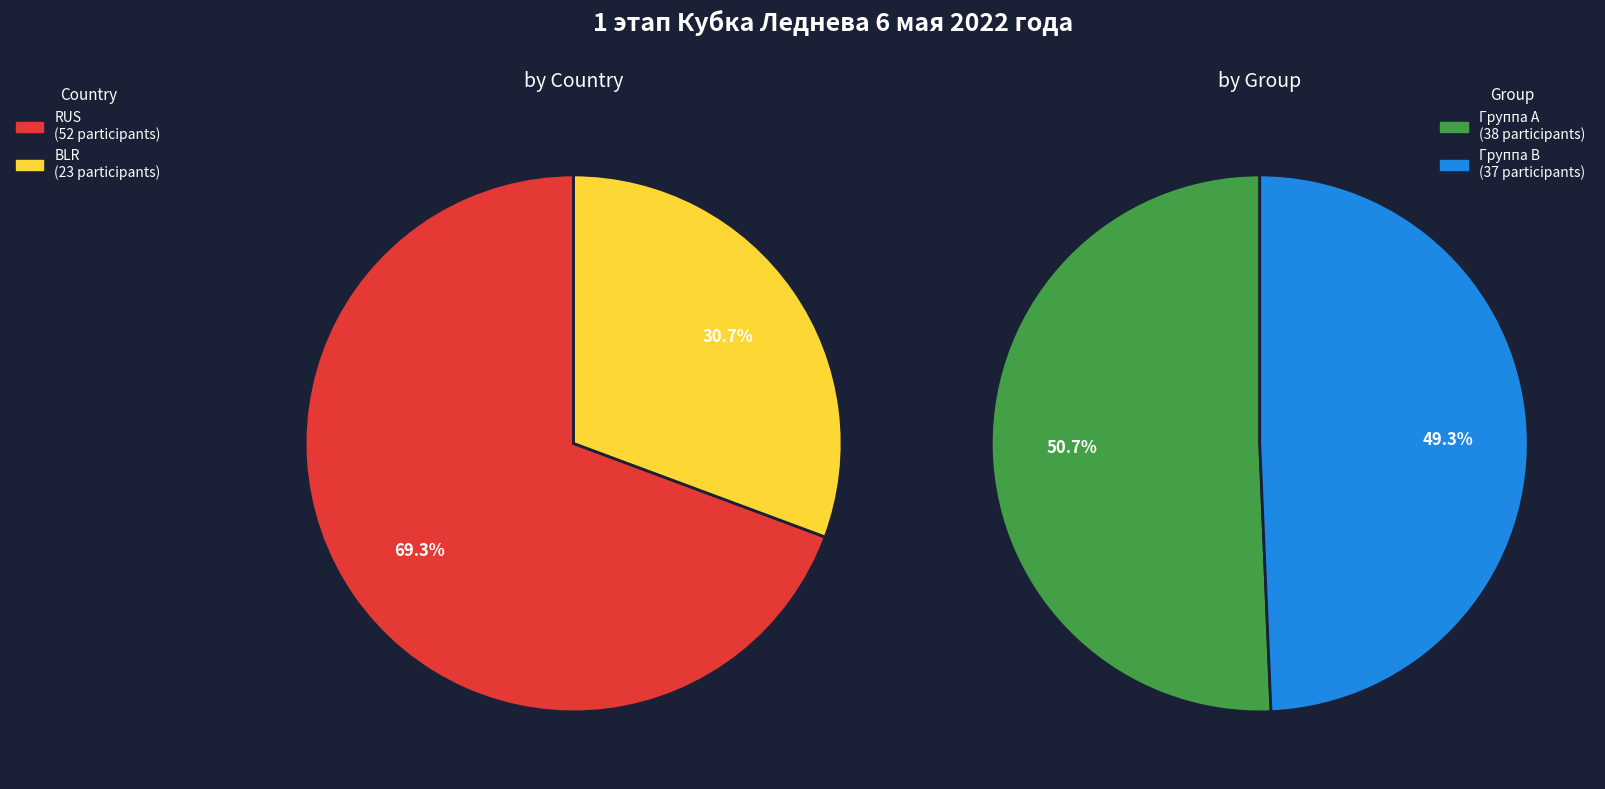

The RUS slice represents 69% of the pie. True or false?

True